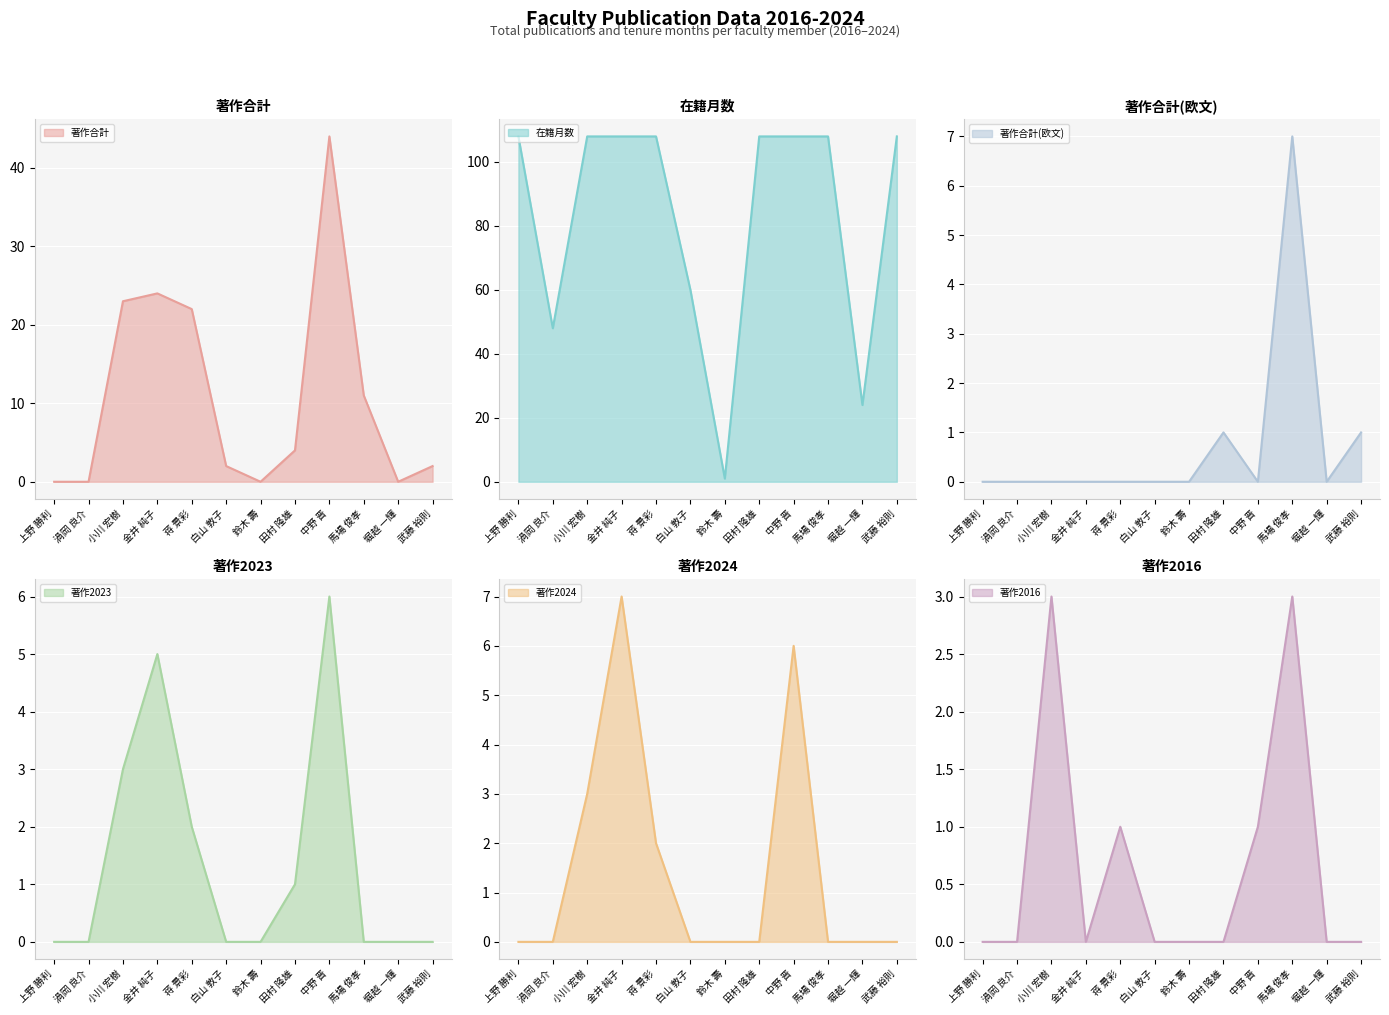

What is the difference between the second highest and minimum values in the 著作合計 (line) series?

24